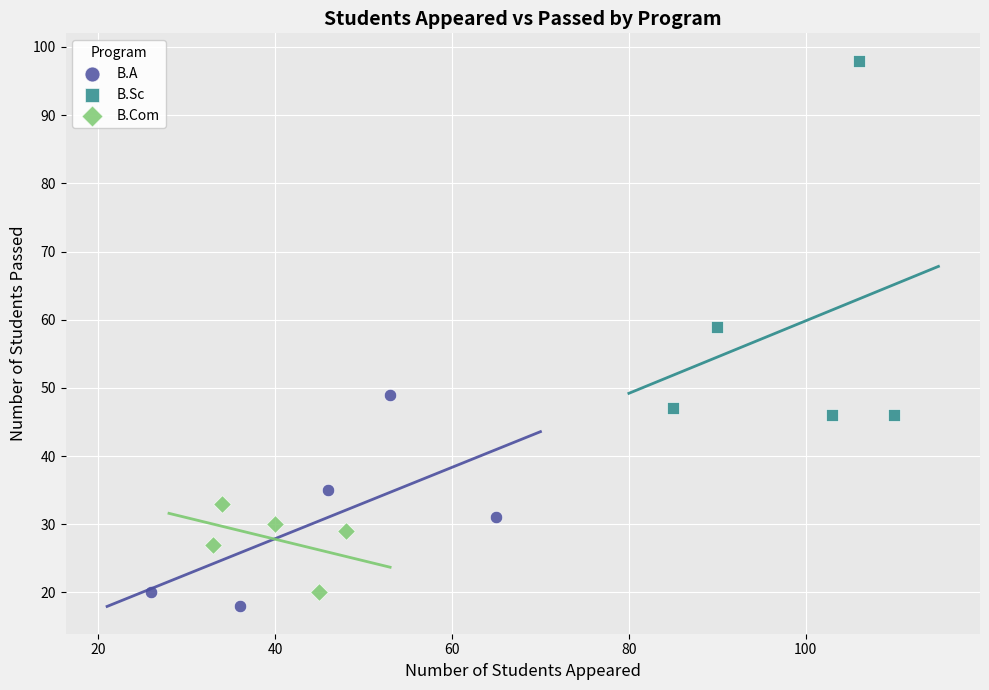

Which series has the largest Y range (max minus min)?

B.Sc